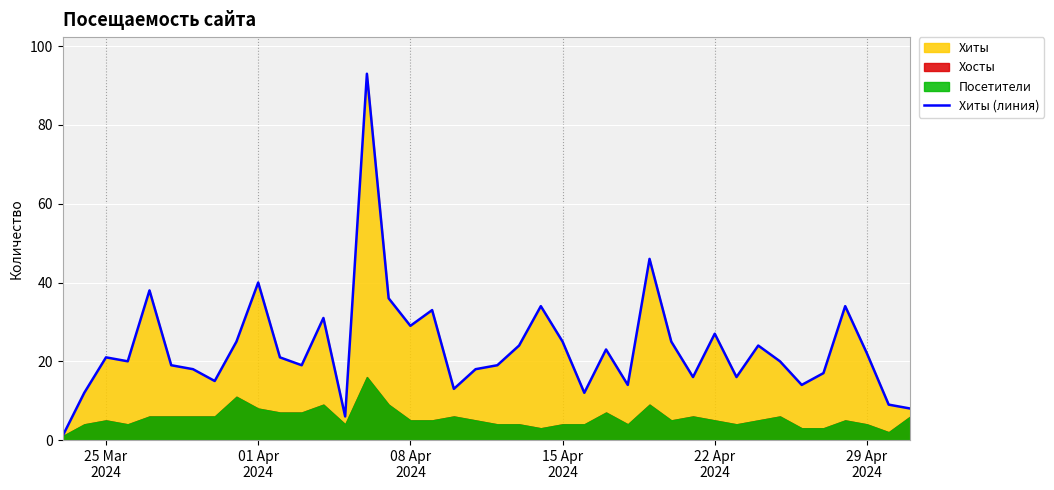

What is the highest value of the Хиты (линия) series?

93